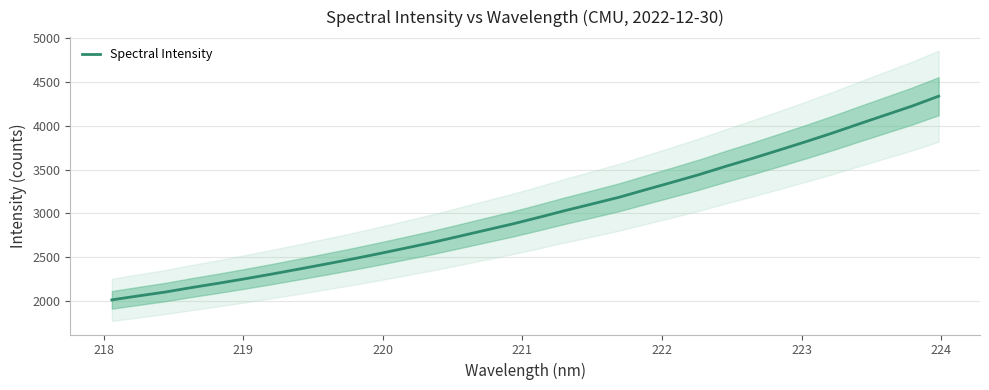

What is the maximum value for Spectral Intensity?

4340.1